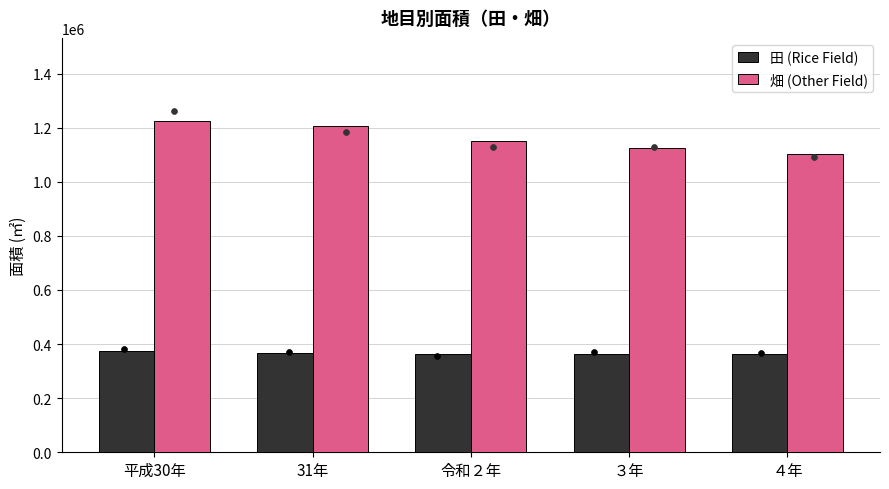

Which series has the largest total across all categories?

畑 (Other Field)